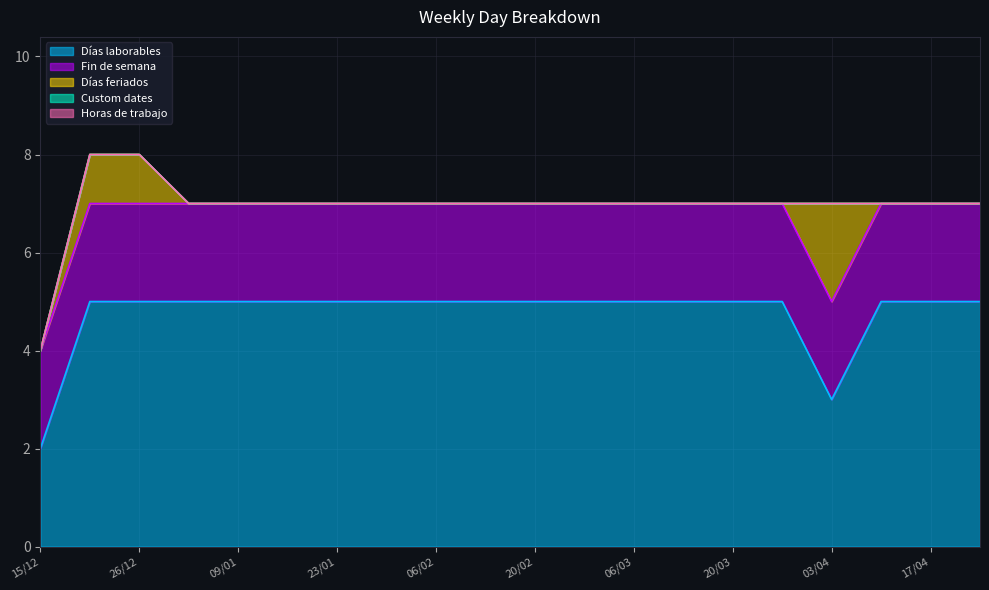

Reading left to right, extract all data points from this chart.

Días laborables: 2	5	5	5	5	5	5	5	5	5	5	5	5	5	5	5	3	5	5	5
Fin de semana: 2	2	2	2	2	2	2	2	2	2	2	2	2	2	2	2	2	2	2	2
Días feriados: 0	1	1	0	0	0	0	0	0	0	0	0	0	0	0	0	2	0	0	0
Custom dates: 0	0	0	0	0	0	0	0	0	0	0	0	0	0	0	0	0	0	0	0
Horas de trabajo: 0	0	0	0	0	0	0	0	0	0	0	0	0	0	0	0	0	0	0	0